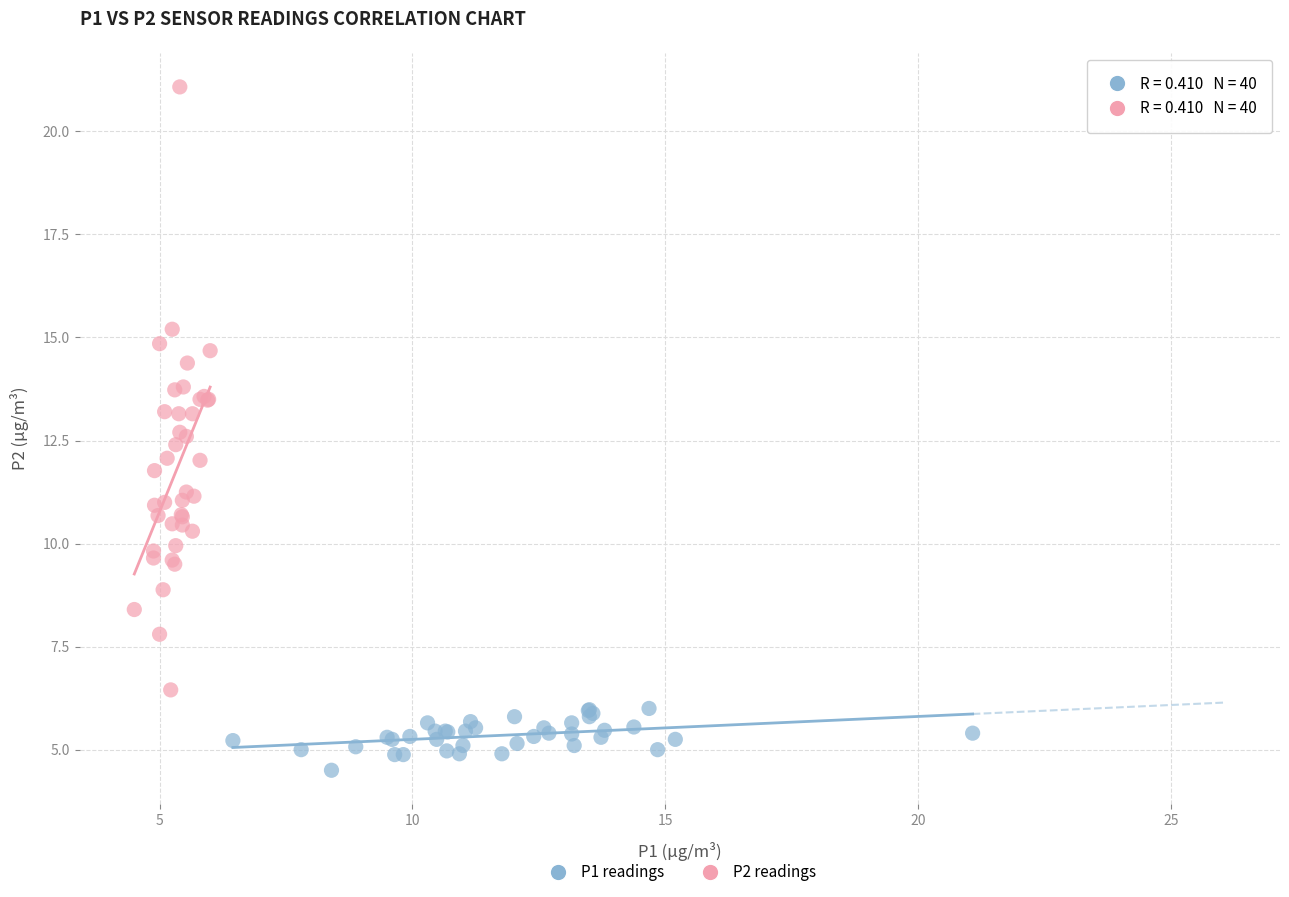

Which series has the widest spread of Y values?

P2 readings